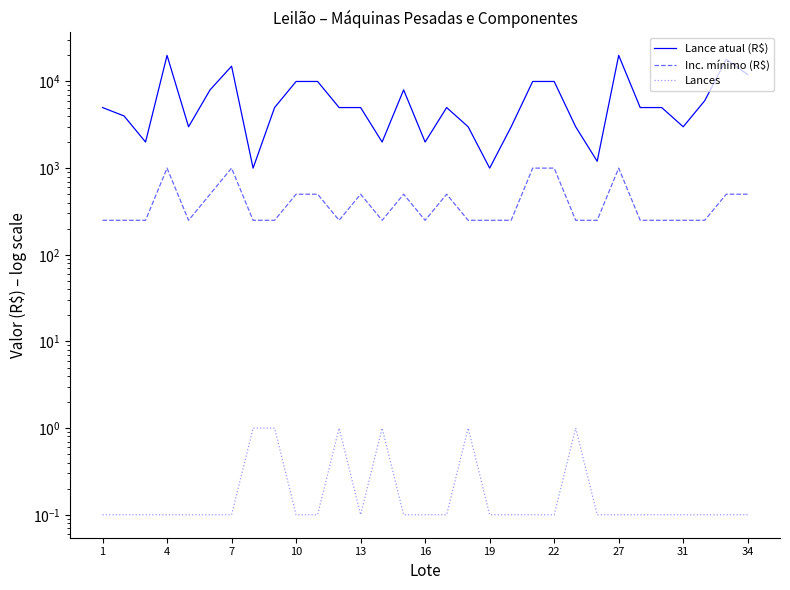

True or false: Inc. mínimo (R$) and Lance atual (R$) intersect in this chart.

False